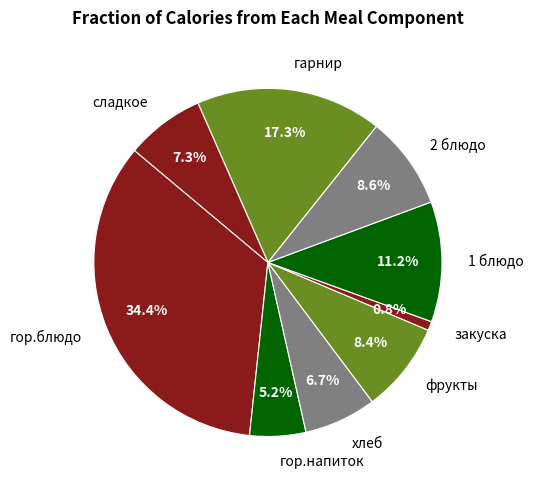

Approximately how many times larger is the value at сладкое compared to гарнир?

0.4